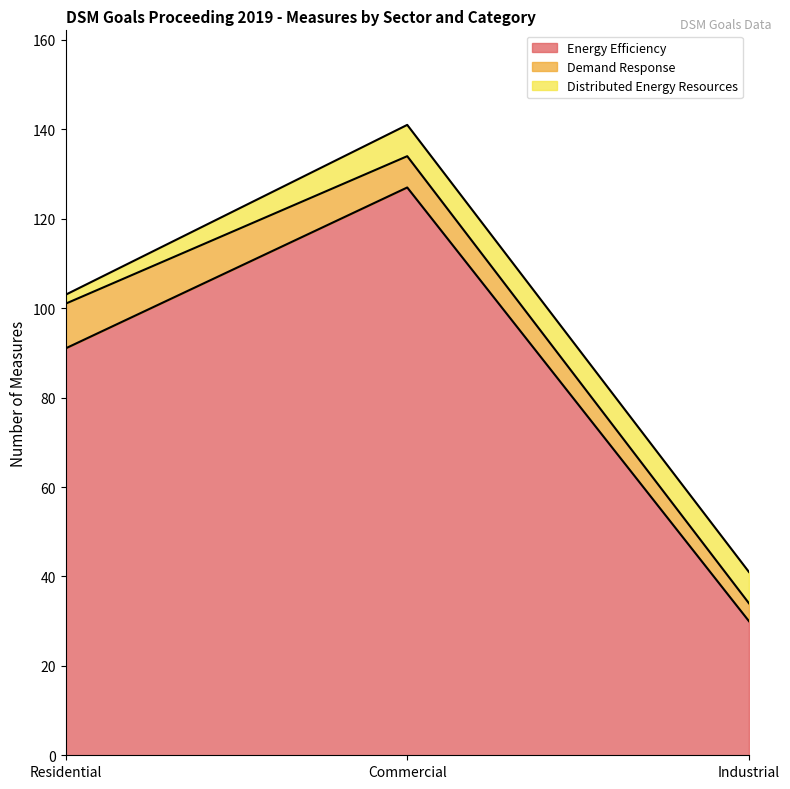

What is the average value of the Distributed Energy Resources series?

5